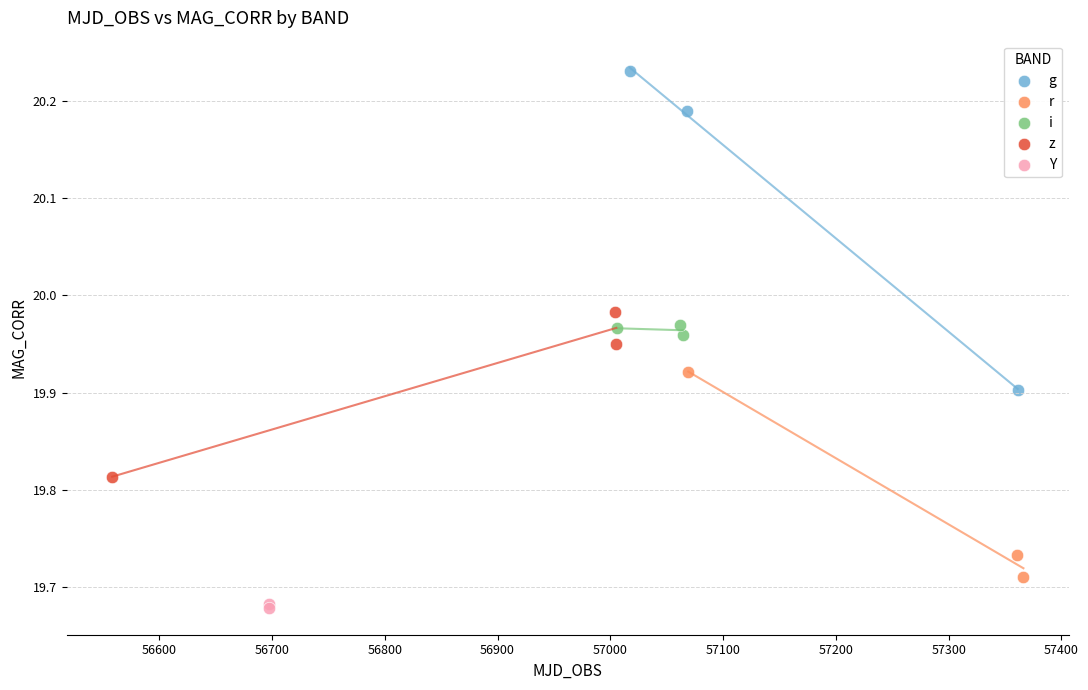

Which series contains the lowest Y value?

Y